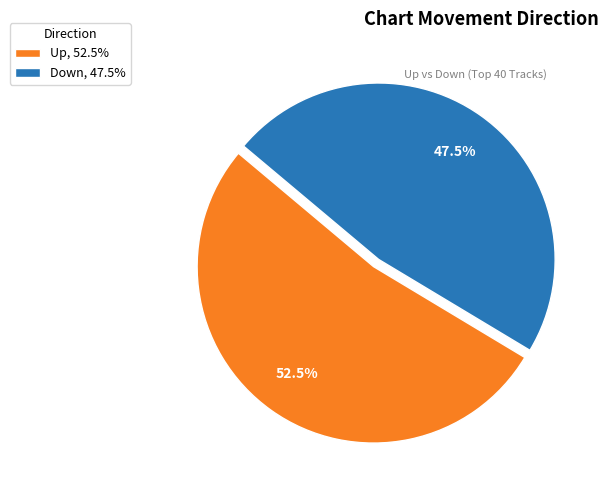

What is the largest slice in the pie chart?

Up